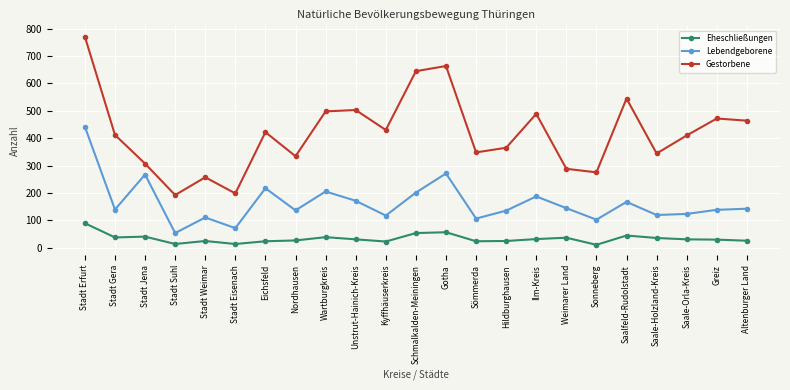

Rank the series by their average value, from lowest to highest.

Eheschließungen, Lebendgeborene, Gestorbene